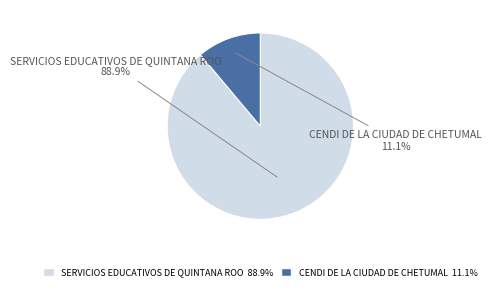

Is there a majority slice in this chart?

Yes